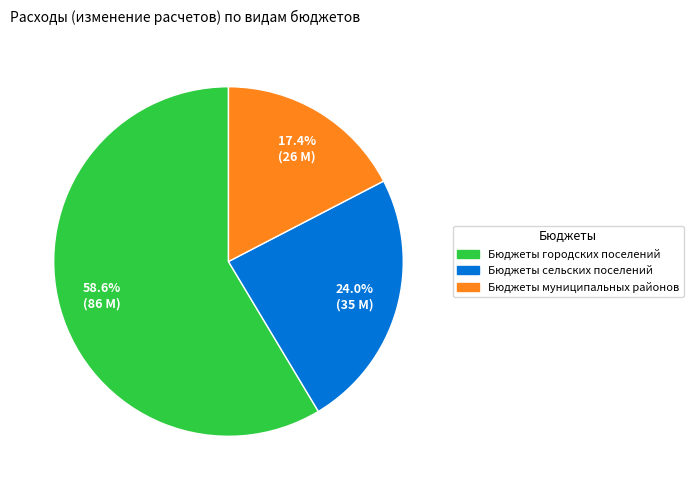

To the nearest percent, what portion does Бюджеты сельских поселений represent?

24%